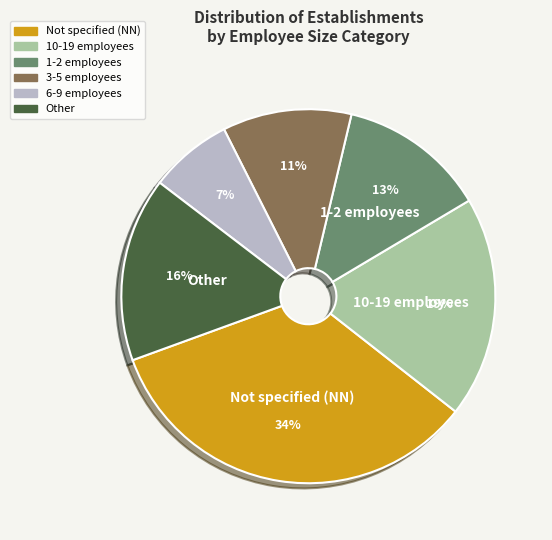

Combined, do Other and 6-9 employees account for over 50%?

No